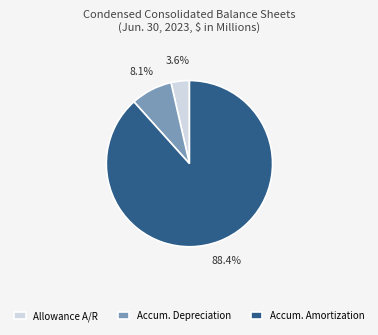

Which slice represents more than half of the pie?

Accum. Amortization